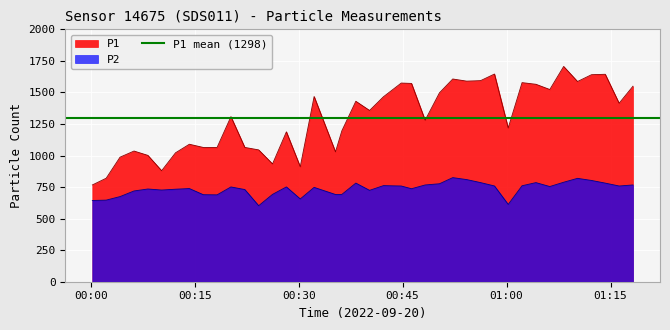

What is the highest value of the P2 series?

824.9